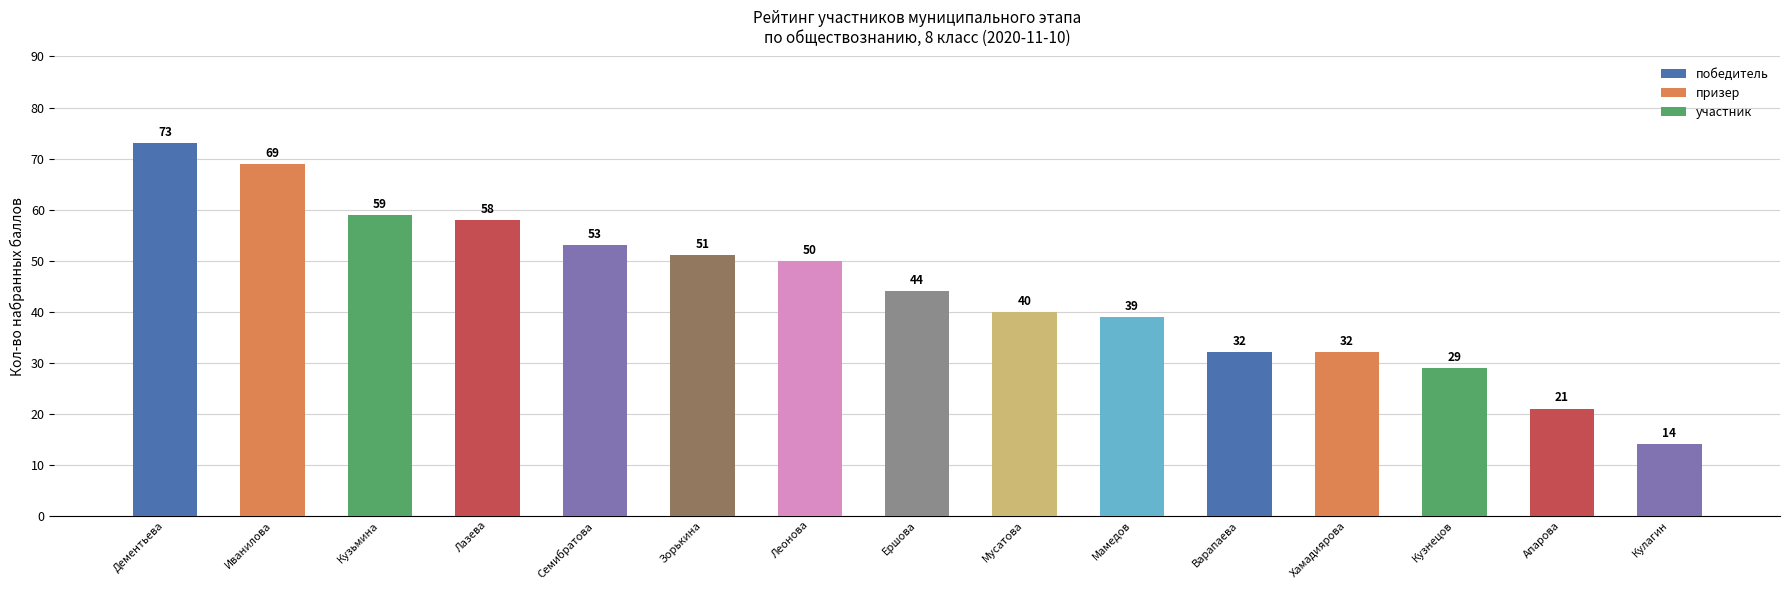

What is the change in value from Мамедов to Кулагин?

-25